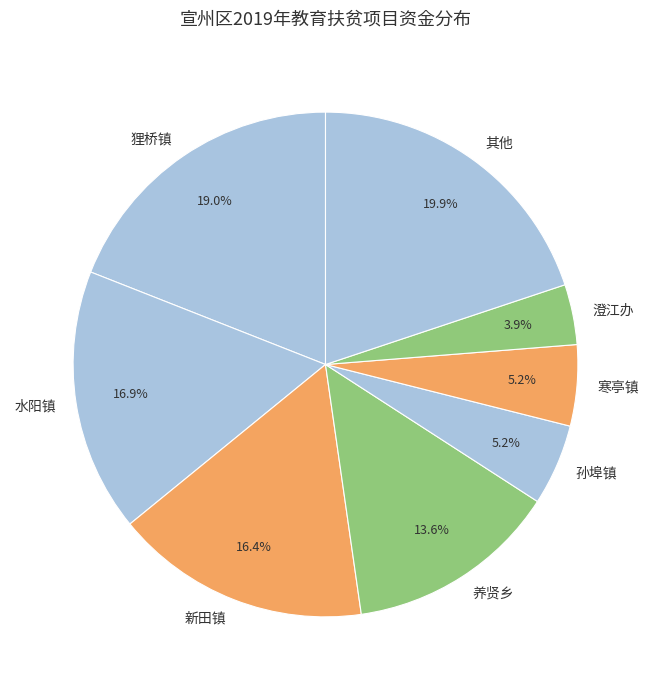

To the nearest percent, what is the difference between the 养贤乡 and 水阳镇 slice percentages?

3%